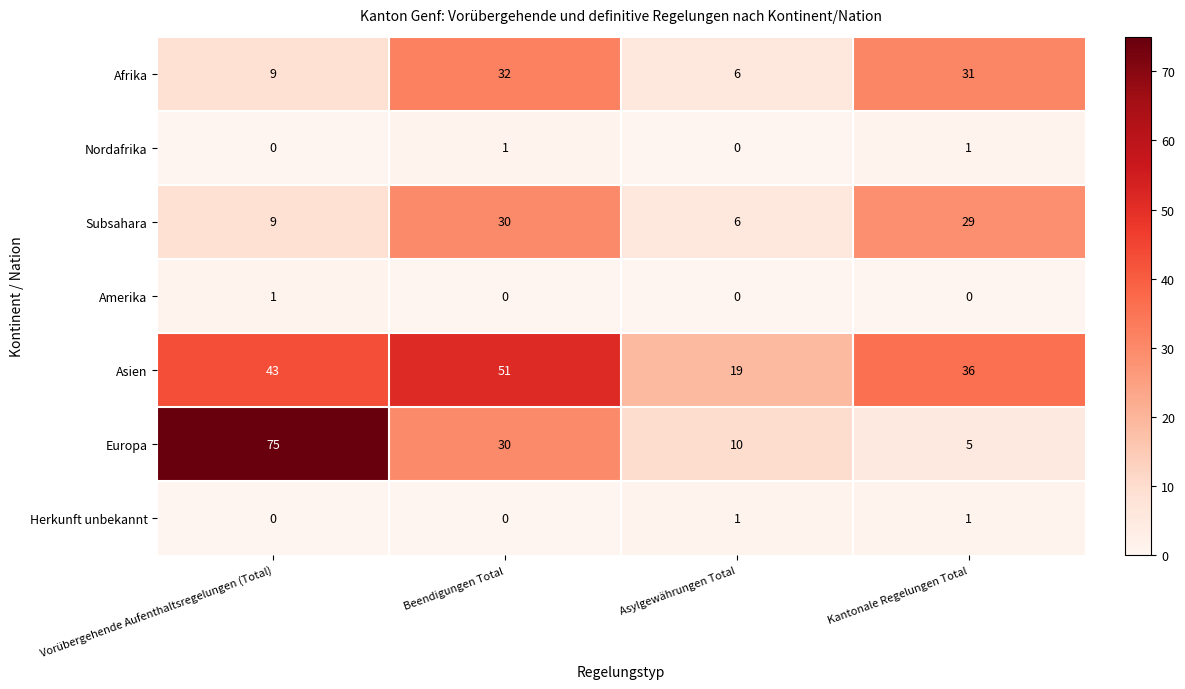

Between Vorübergehende Aufenthaltsregelungen (Total) and Asylgewährungen Total, which series saw the biggest shift?

Europa